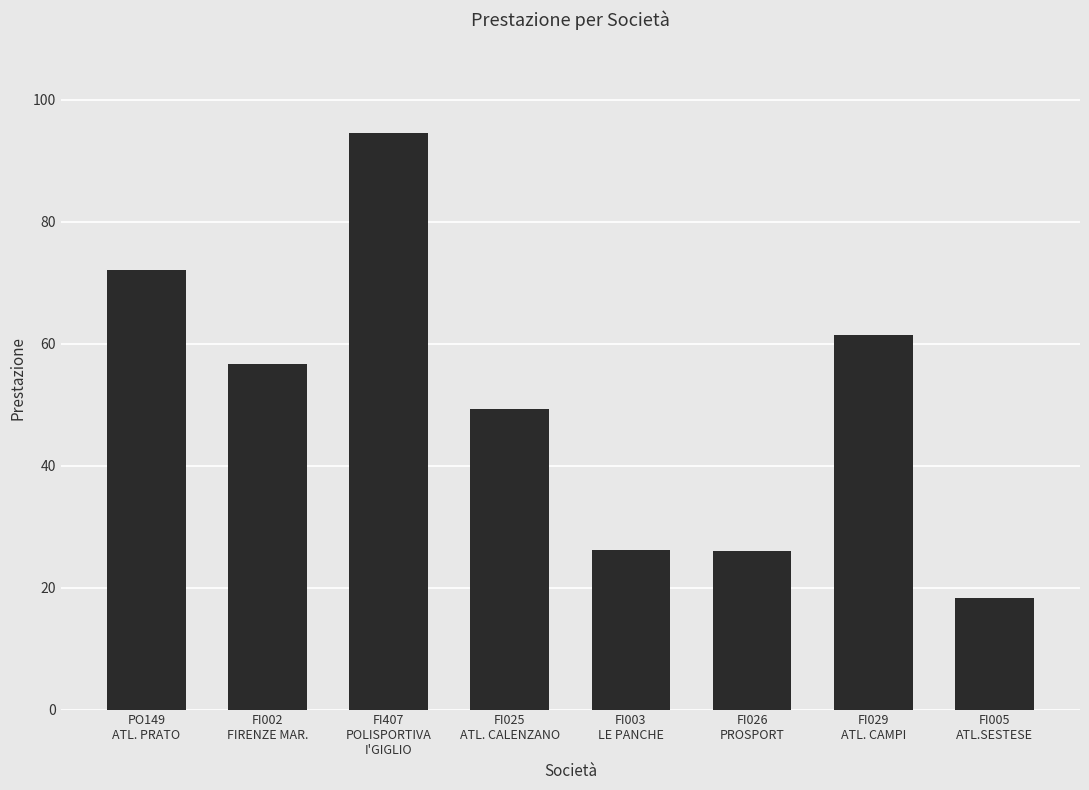

What position from the left is FI026
PROSPORT?

6